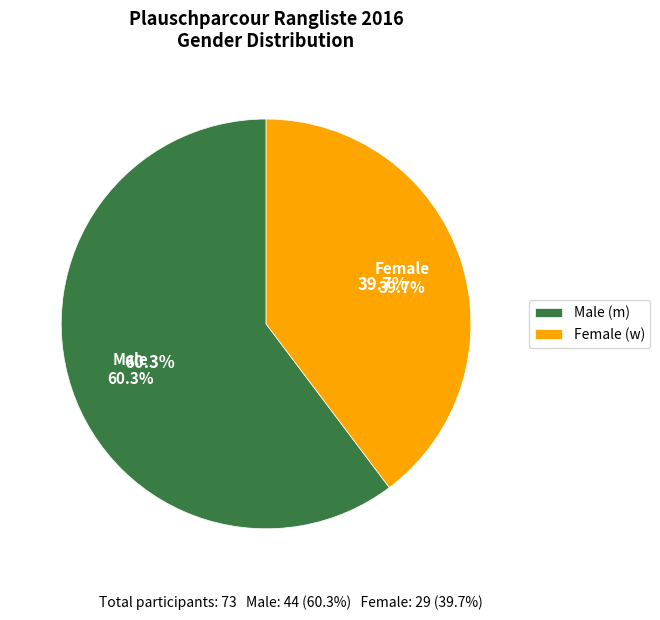

True or false: m accounts for 60% of the total.

True